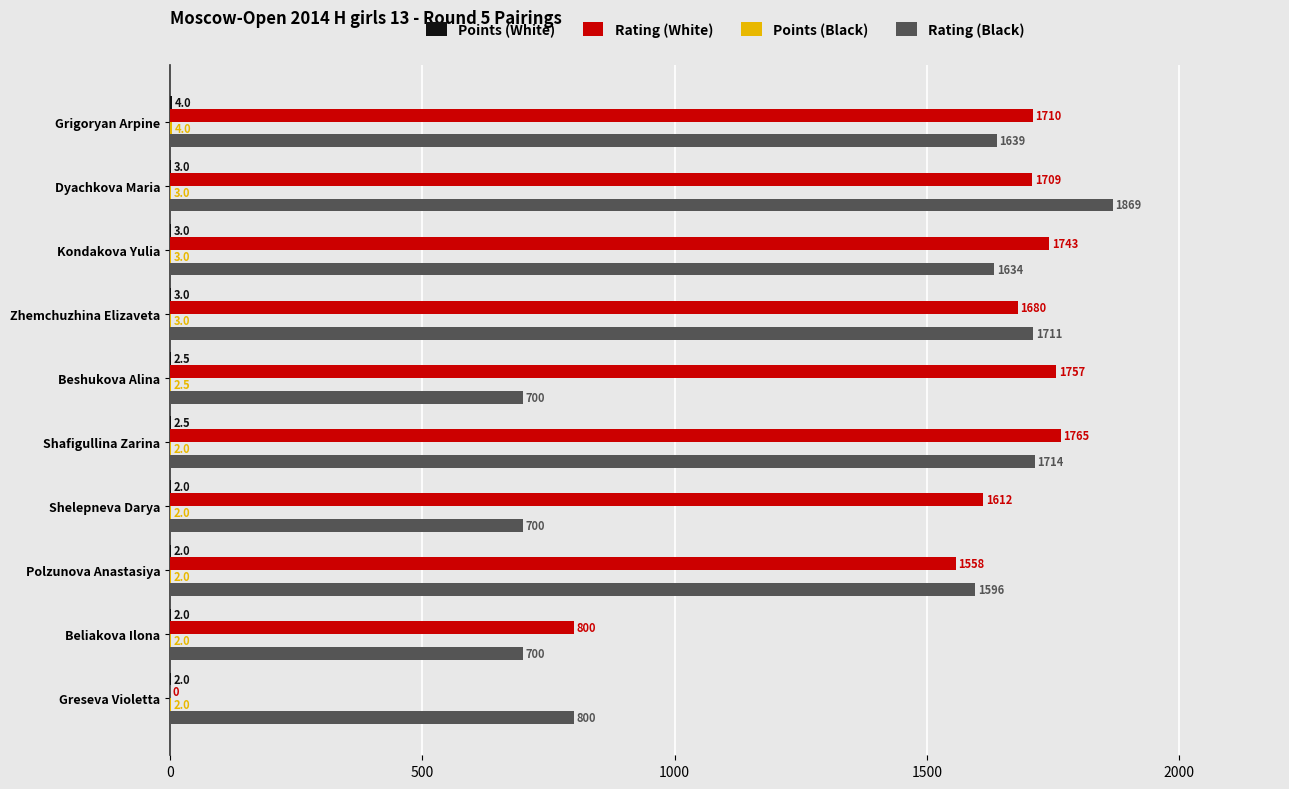

Which series changed the most between Grigoryan Arpine and Beliakova Ilona?

Rating (Black)